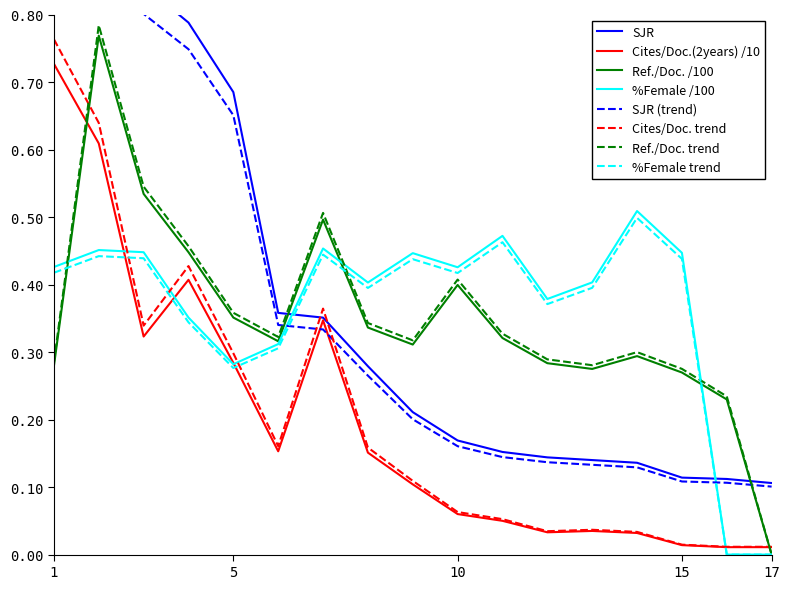

Does the chart display data point markers on the line(s)?

No